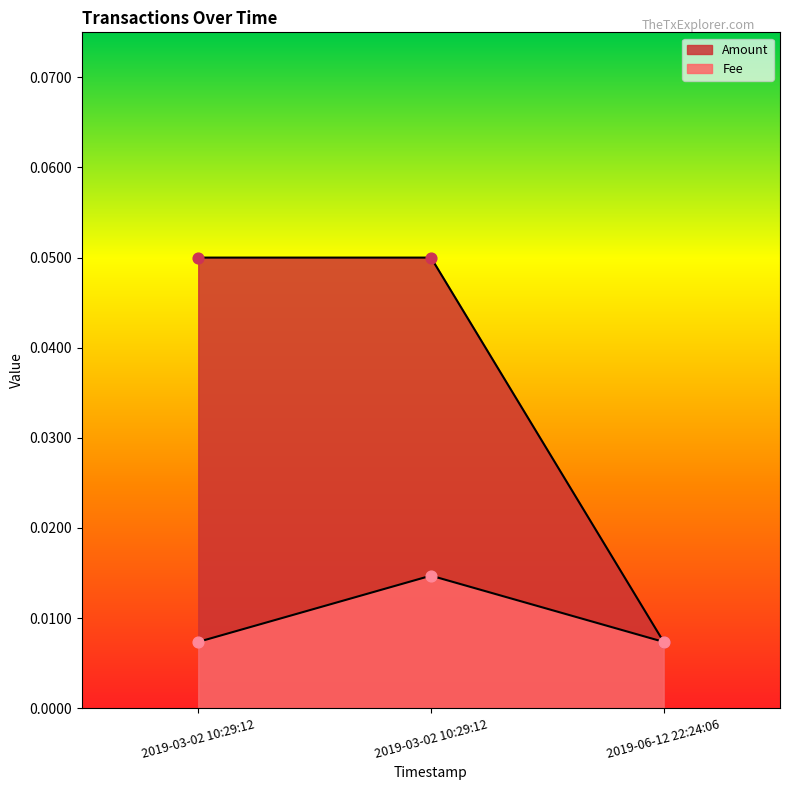

Which series contains the lowest Y value?

Amount